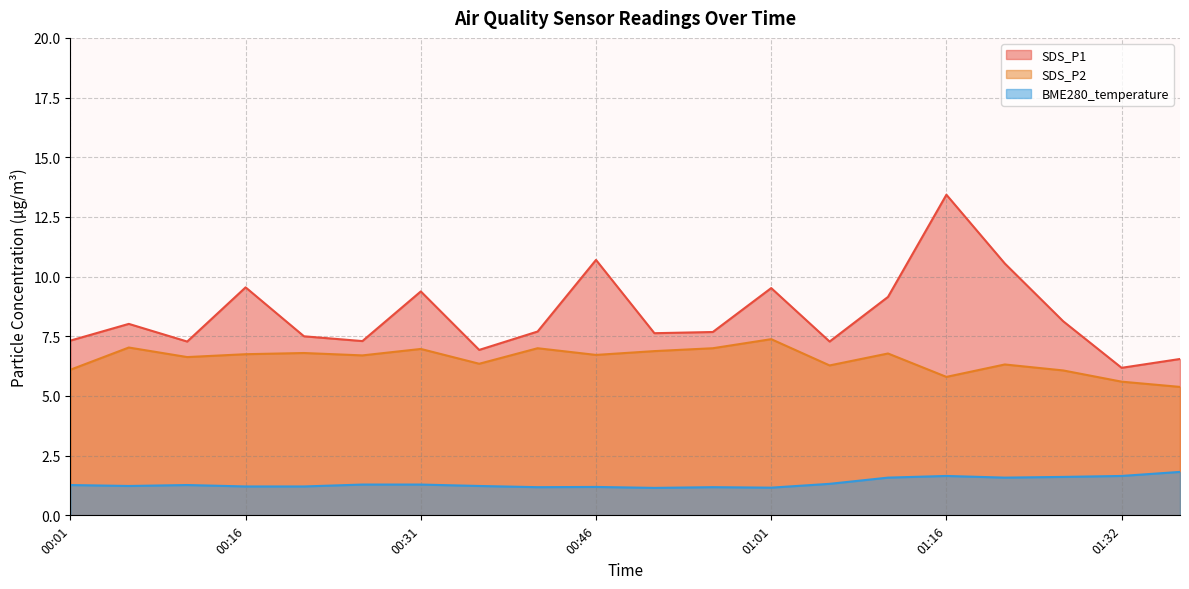

True or false: SDS_P2 and SDS_P1 intersect in this chart.

False